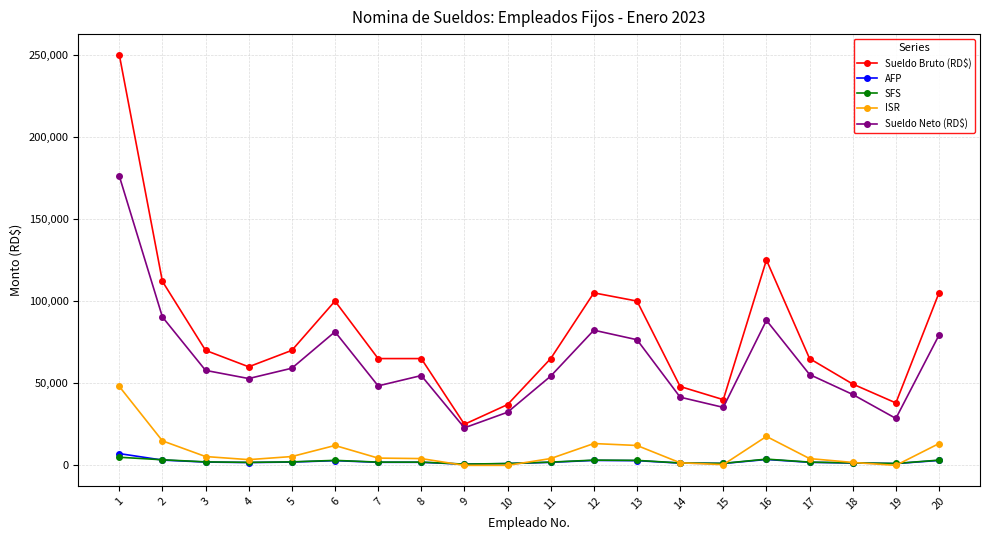

True or false: Sueldo Bruto (RD$) and ISR cross at least once.

False